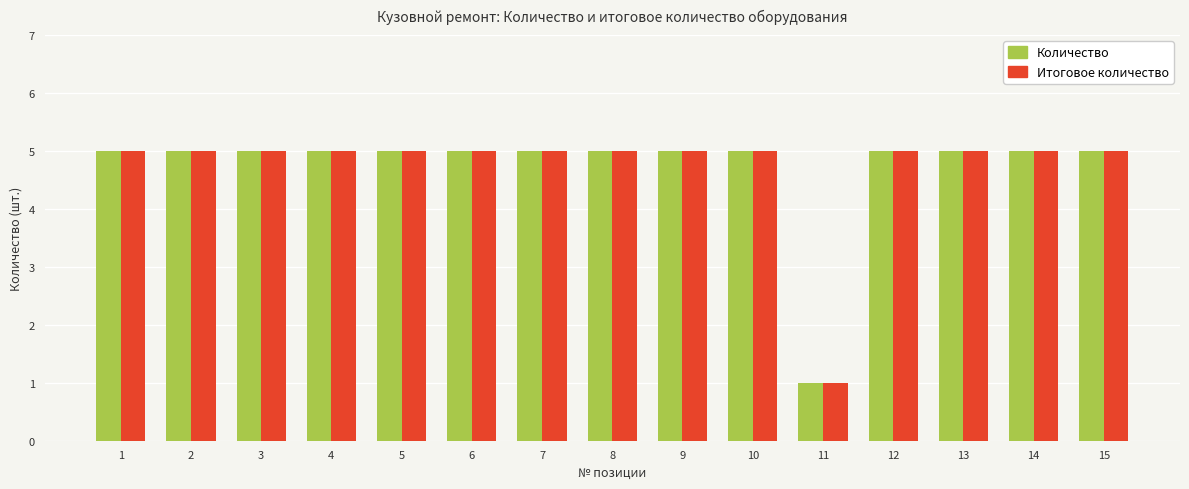

Which label corresponds to the smallest value in the chart?

11